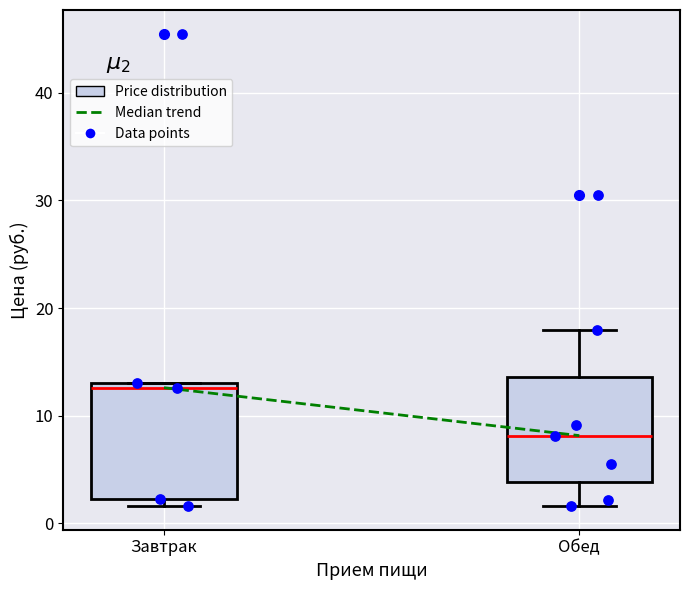

Which box's median line is the highest?

Завтрак